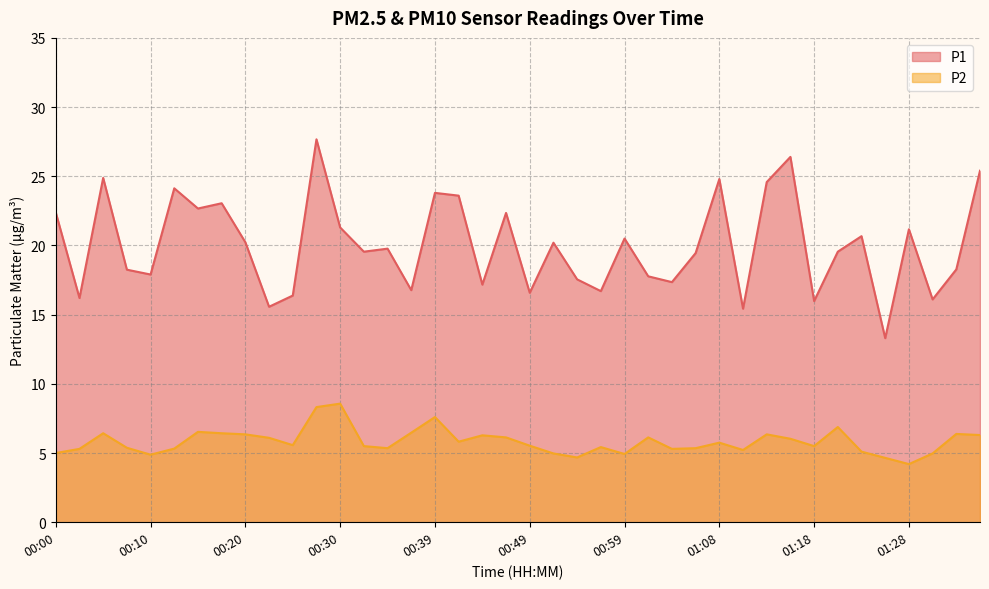

True or false: P2 and P1 intersect in this chart.

False